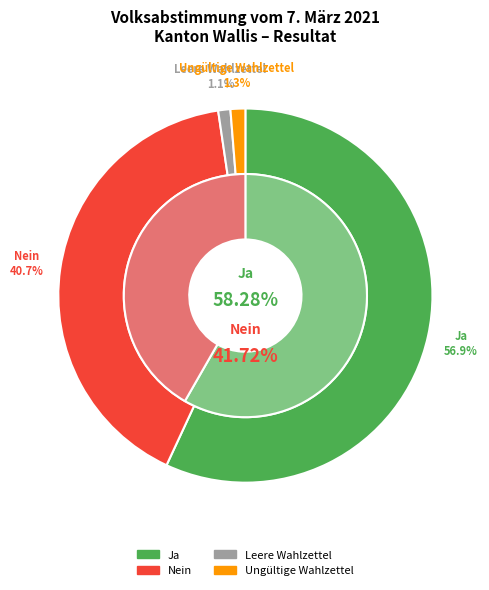

What portion of the pie excludes Nein?

59.3%